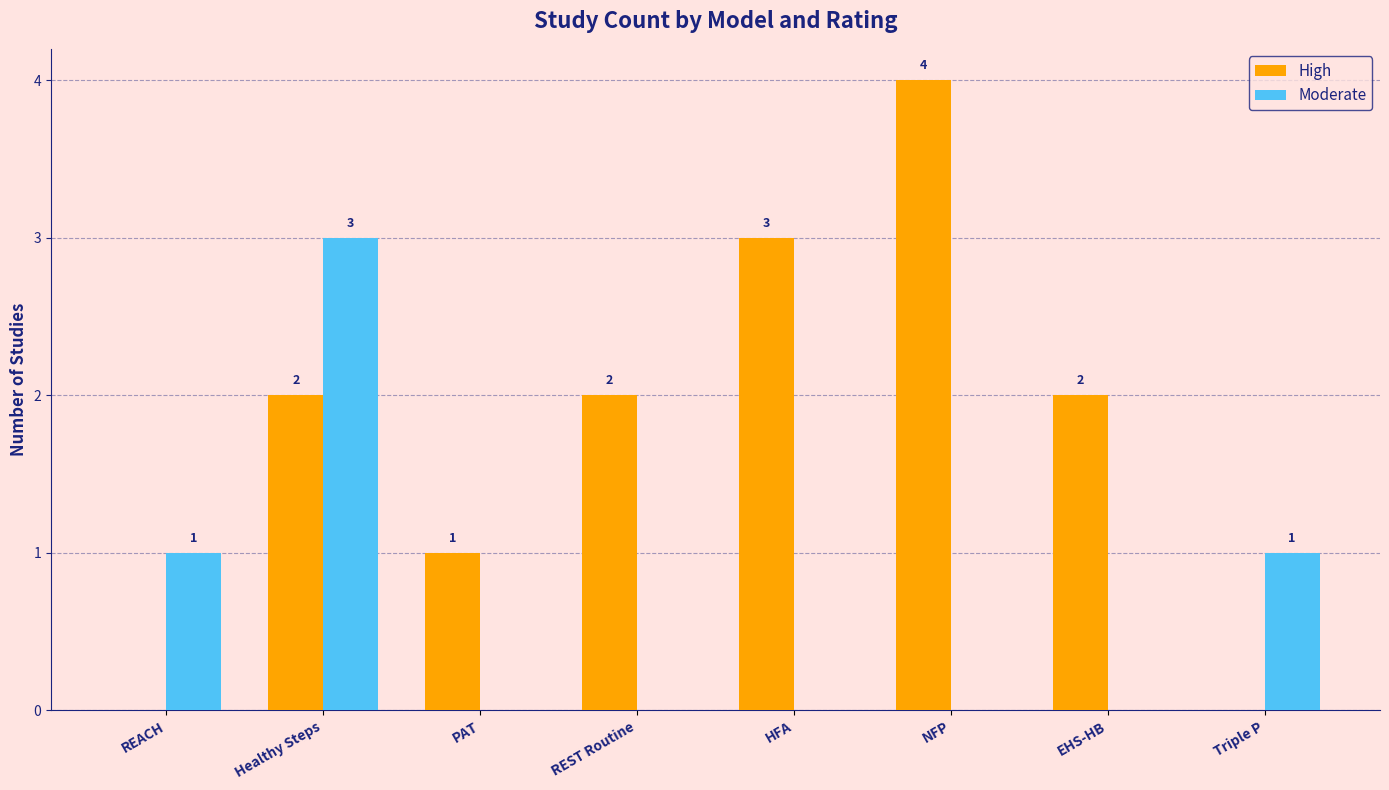

Which series changed the most between Healthy Steps and REST Routine?

Moderate